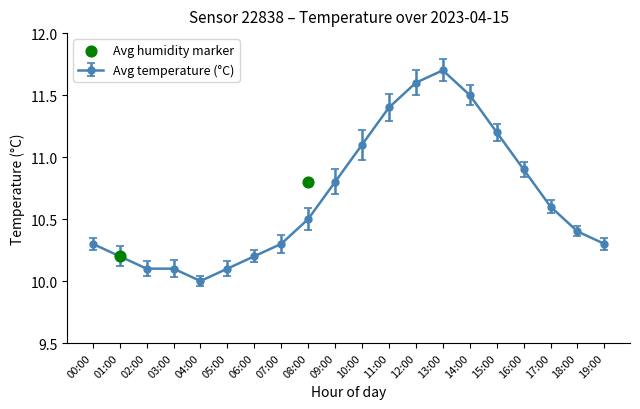

What is the lowest value of the Avg temperature (°C) series?

10.0